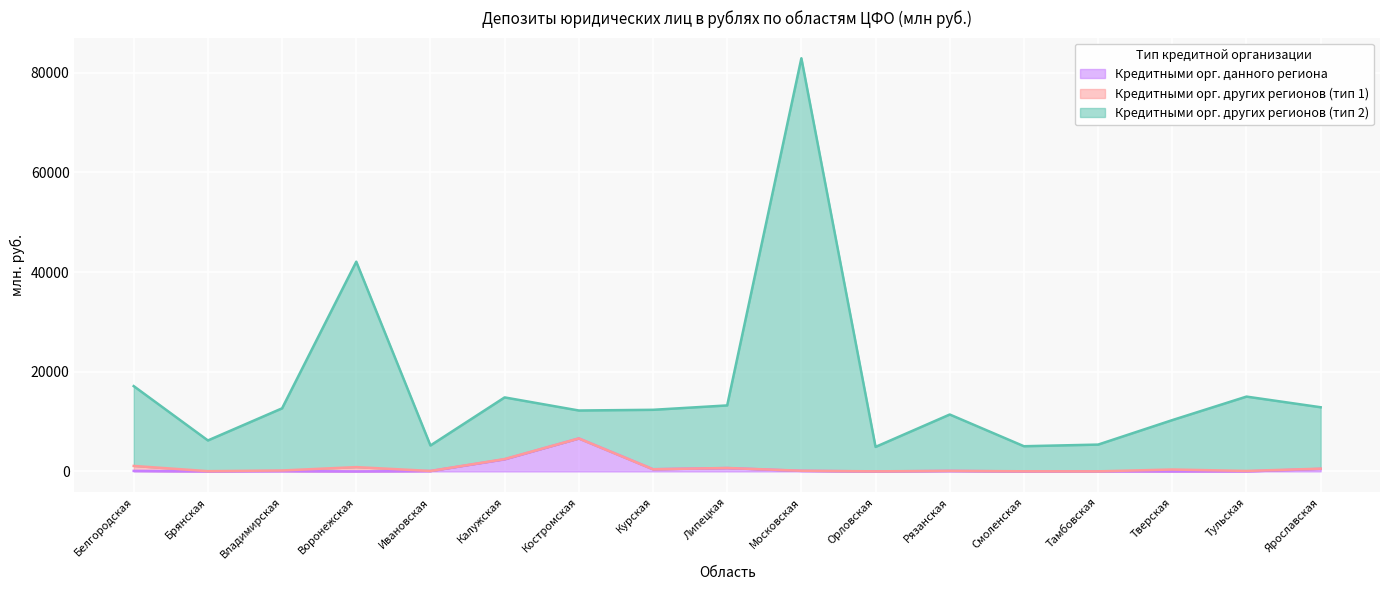

Which label corresponds to the smallest value in the chart?

Брянская